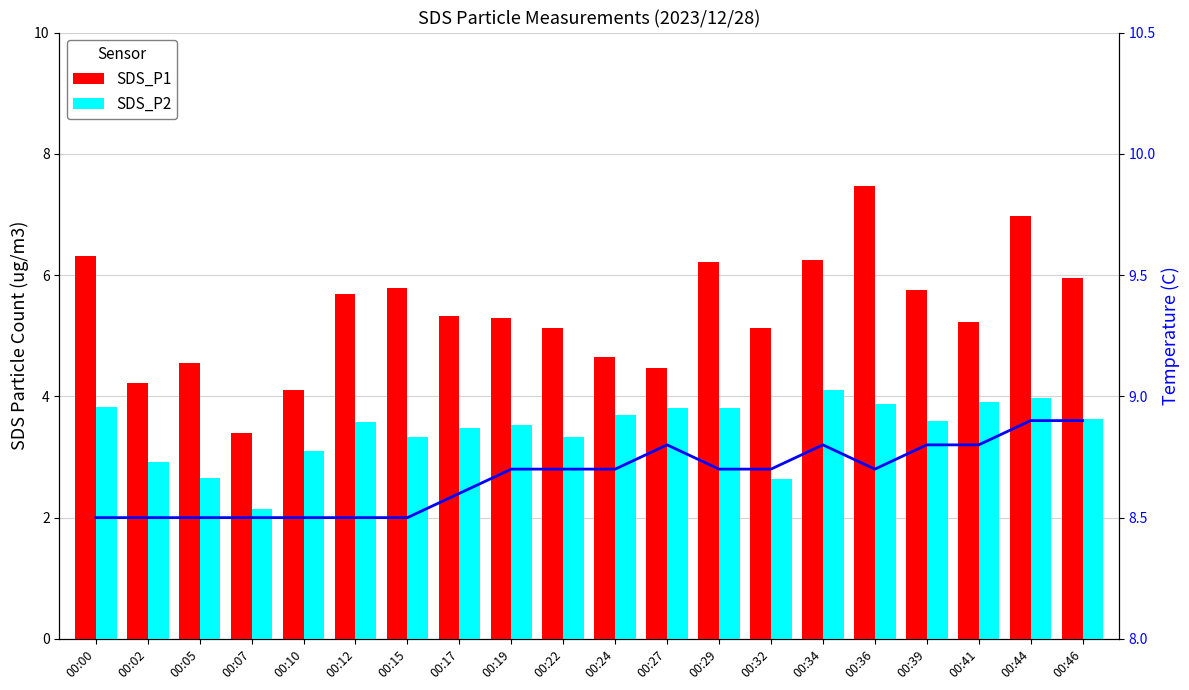

At 00:10, list the series in order from largest to smallest.

Temperature, SDS_P1, SDS_P2